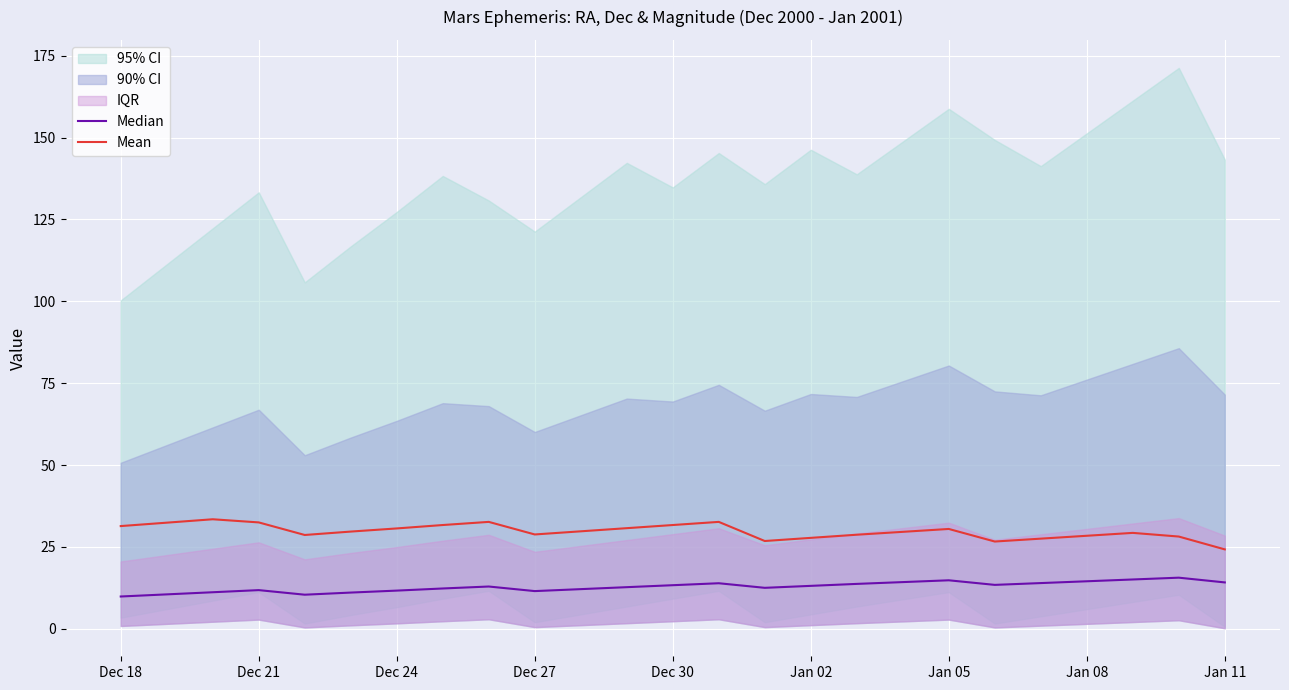

What is the difference between the second highest and second lowest values in the Median series?

4.7